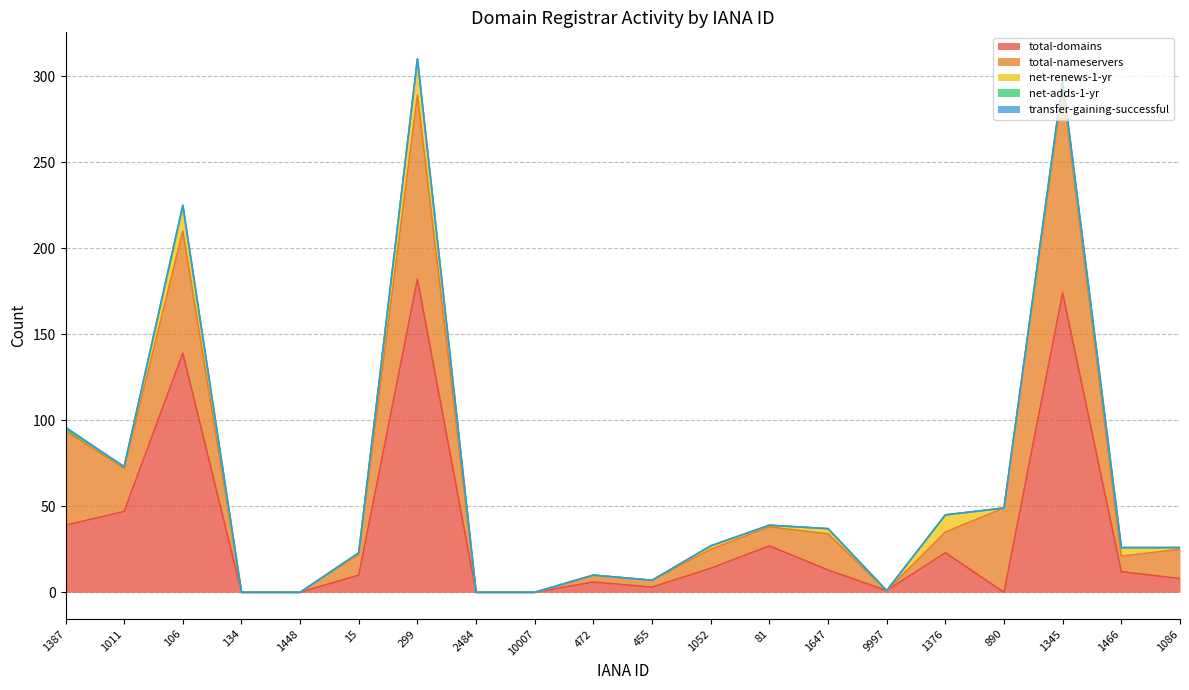

Between 1448 and 134, which is larger?

1448